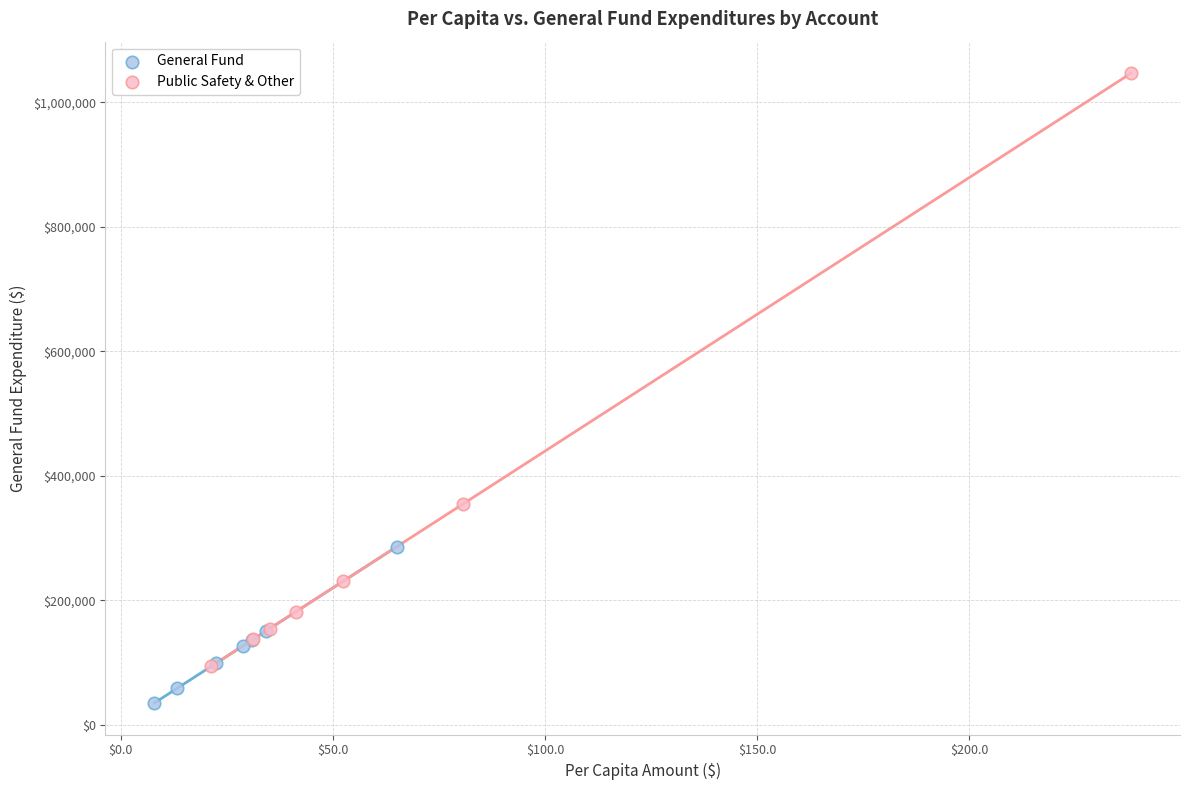

Which series has the widest spread of Y values?

Public Safety & Other